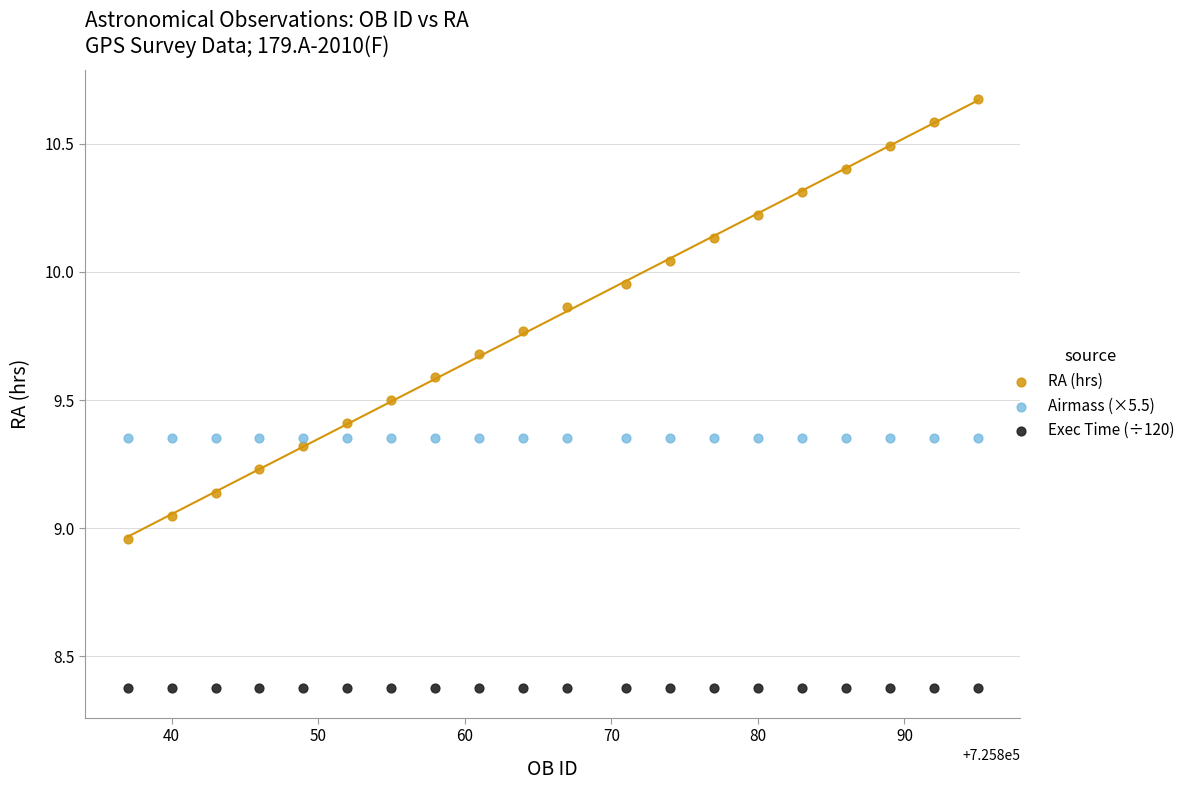

Which series contains the lowest Y value?

Exec Time (÷120)